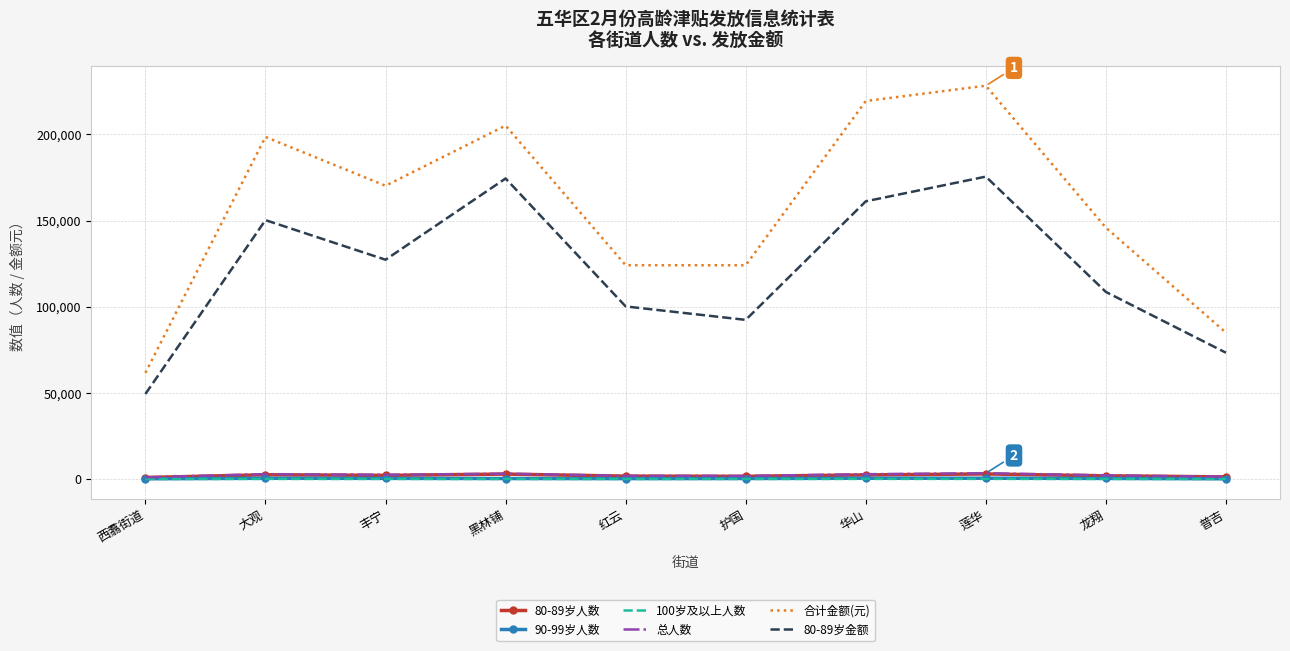

At how many categories does at least one series exceed 73316?

9